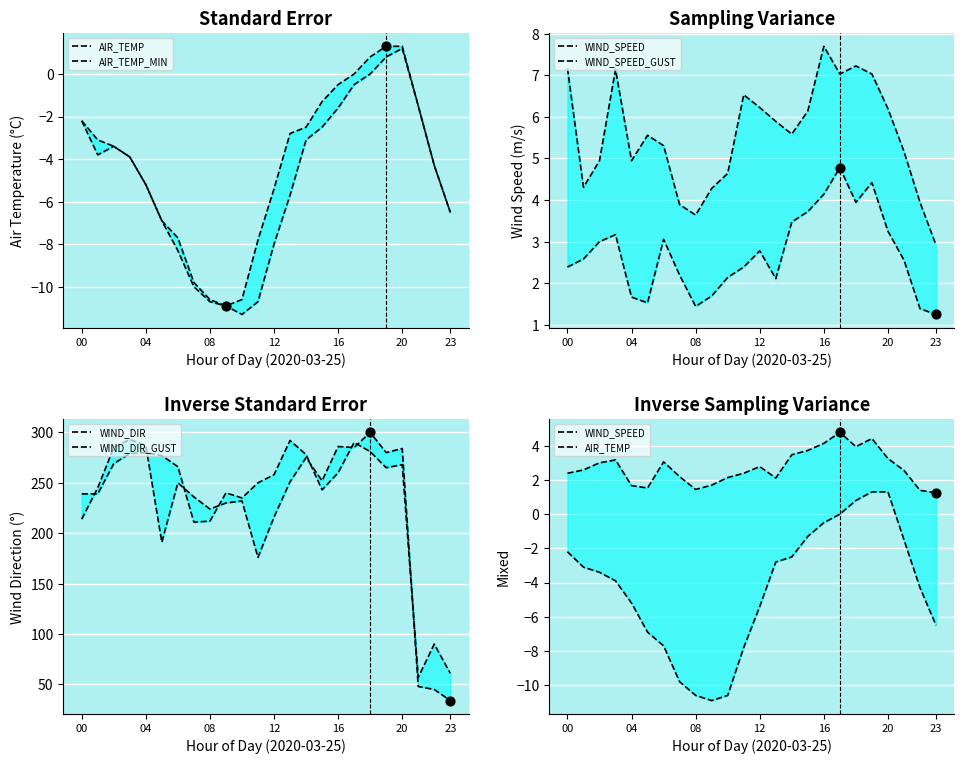

What are all the series names shown in the legend?

AIR_TEMP, AIR_TEMP_MIN, WIND_SPEED, WIND_SPEED_GUST, WIND_DIR, WIND_DIR_GUST